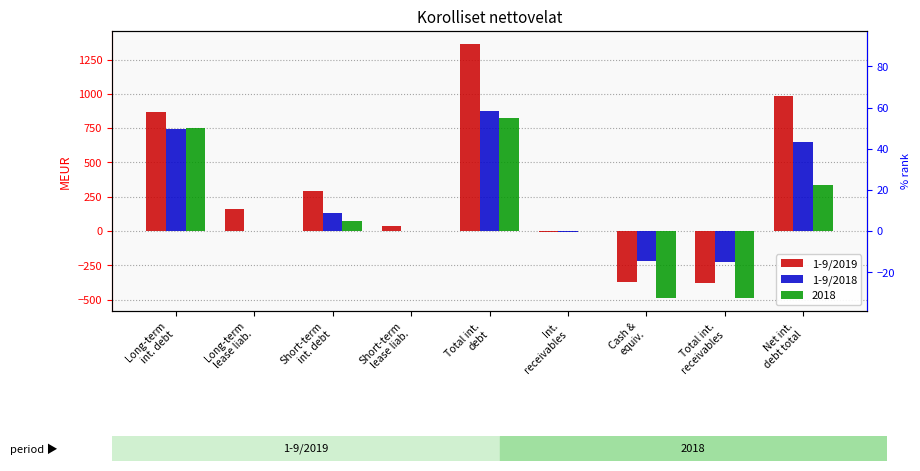

How many positive values does the 1-9/2019 series have?

6